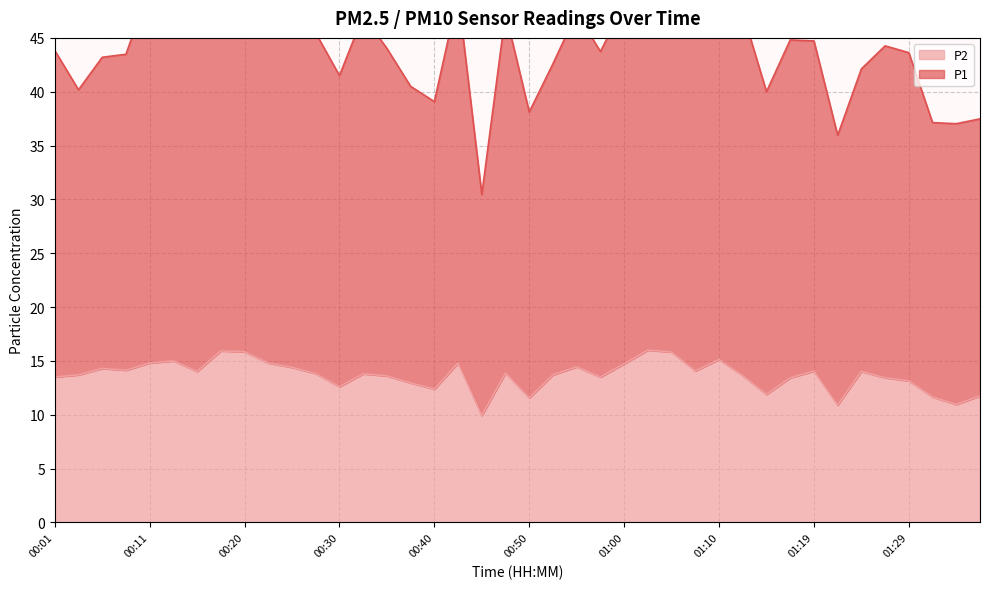

Which has a higher value, 01:32 or 01:05?

01:05